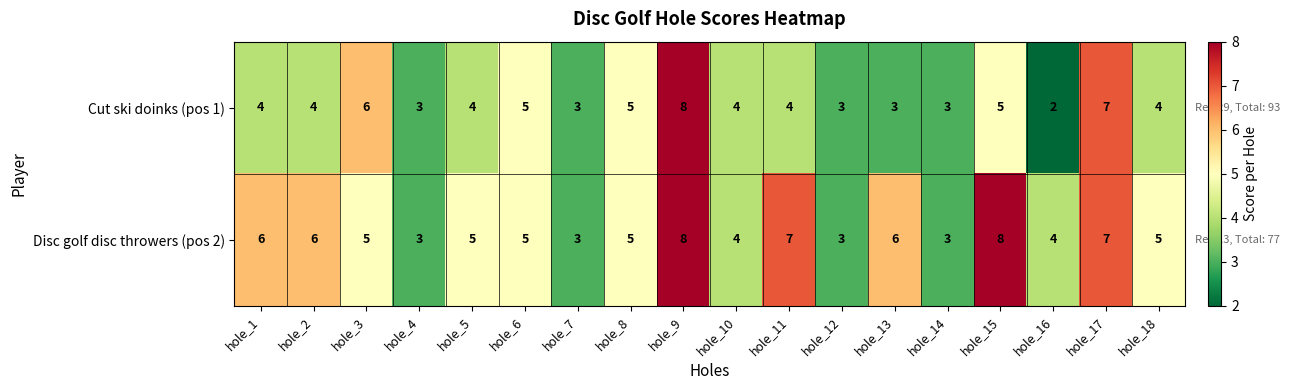

What is the difference between the second highest and second lowest values in the Disc golf disc throwers (pos 2) series?

5